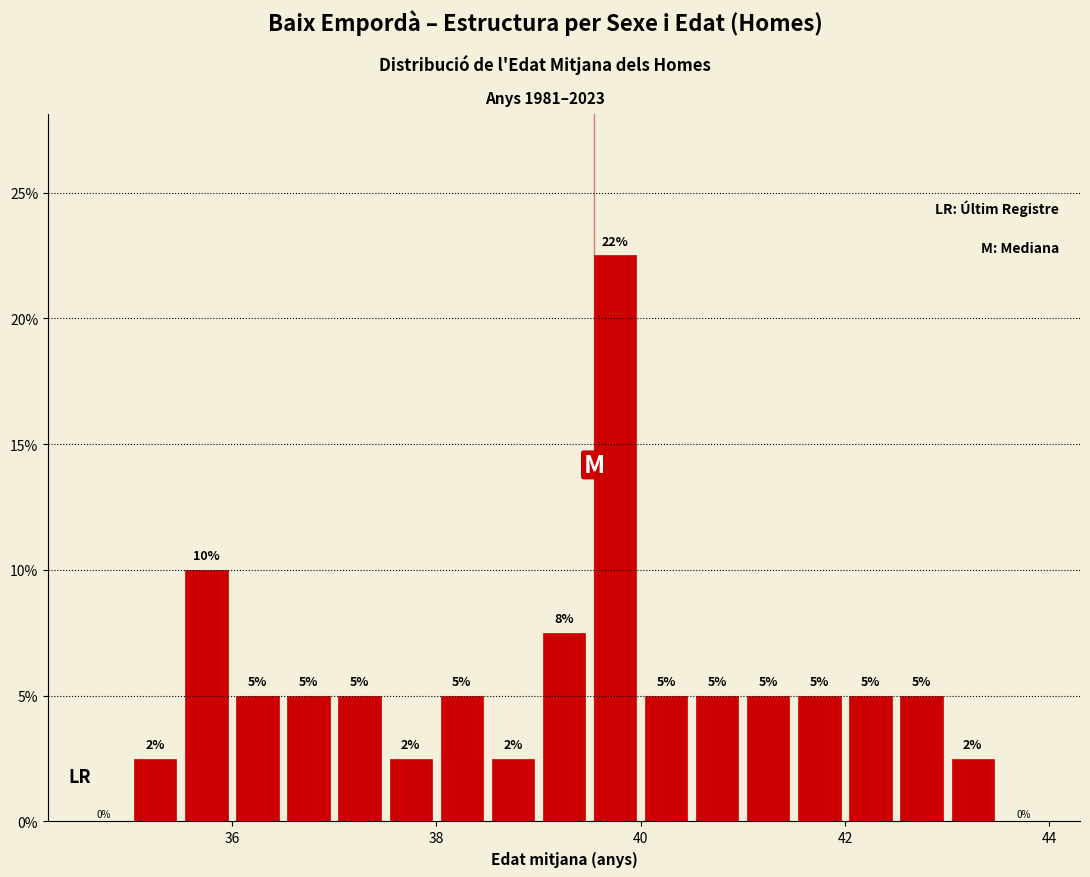

Read against the x-axis, roughly where is the centre of the tallest bar?

39.8